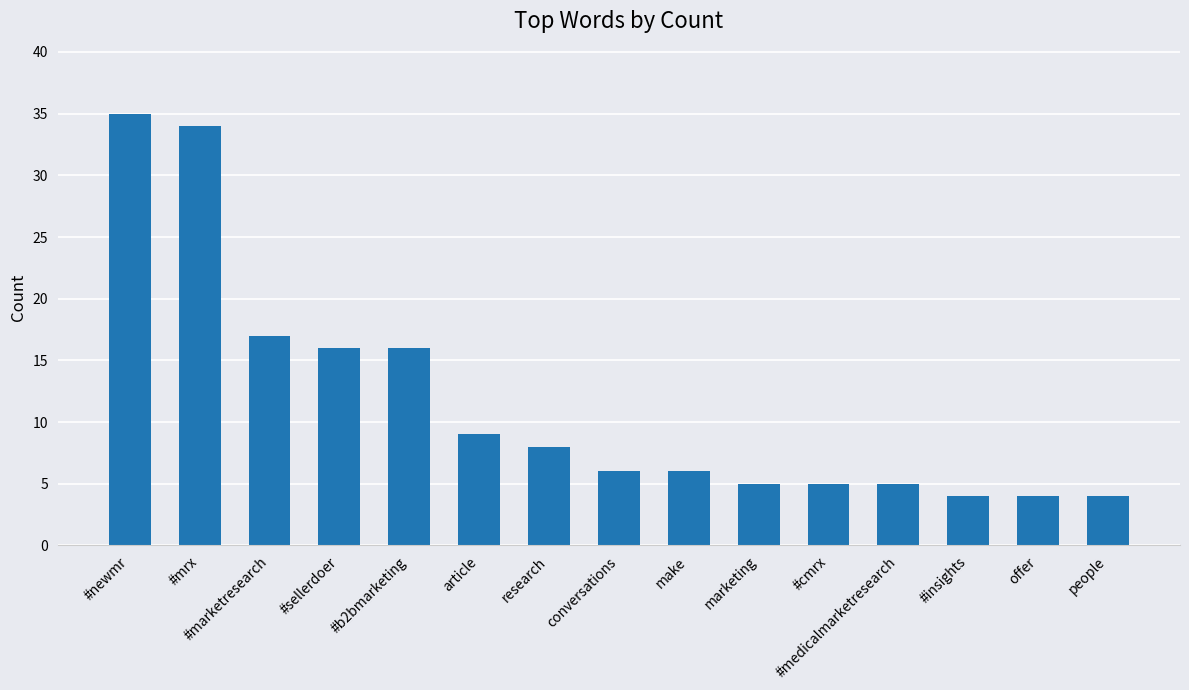

What is the difference between the maximum and minimum values?

31